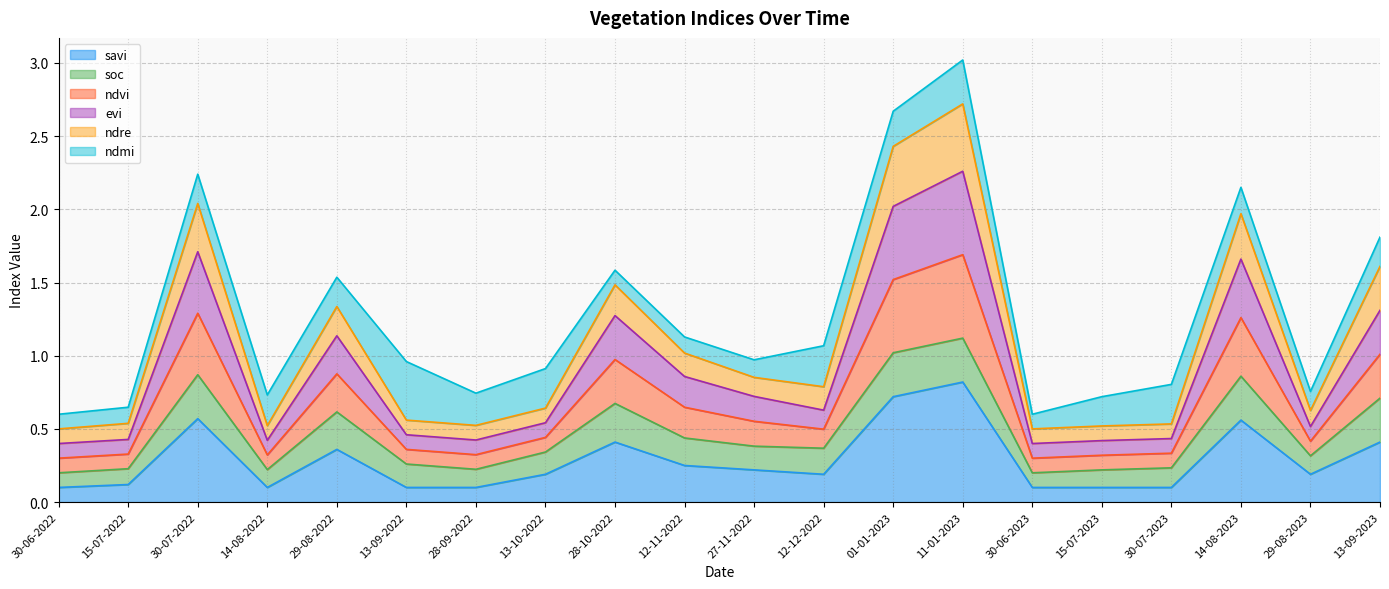

What position from the right is 30-07-2023?

4